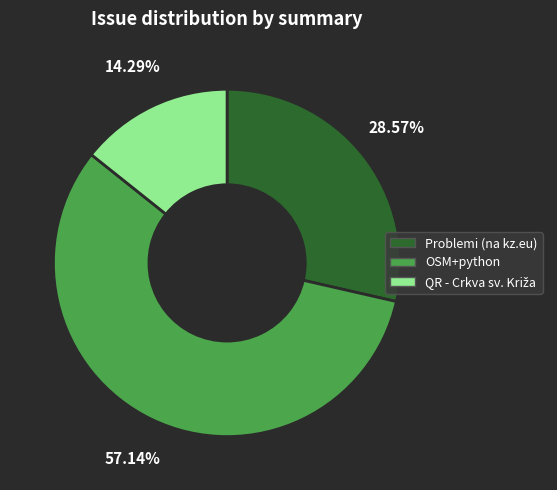

To the nearest percent, what percentage of the pie is OSM+python?

57%